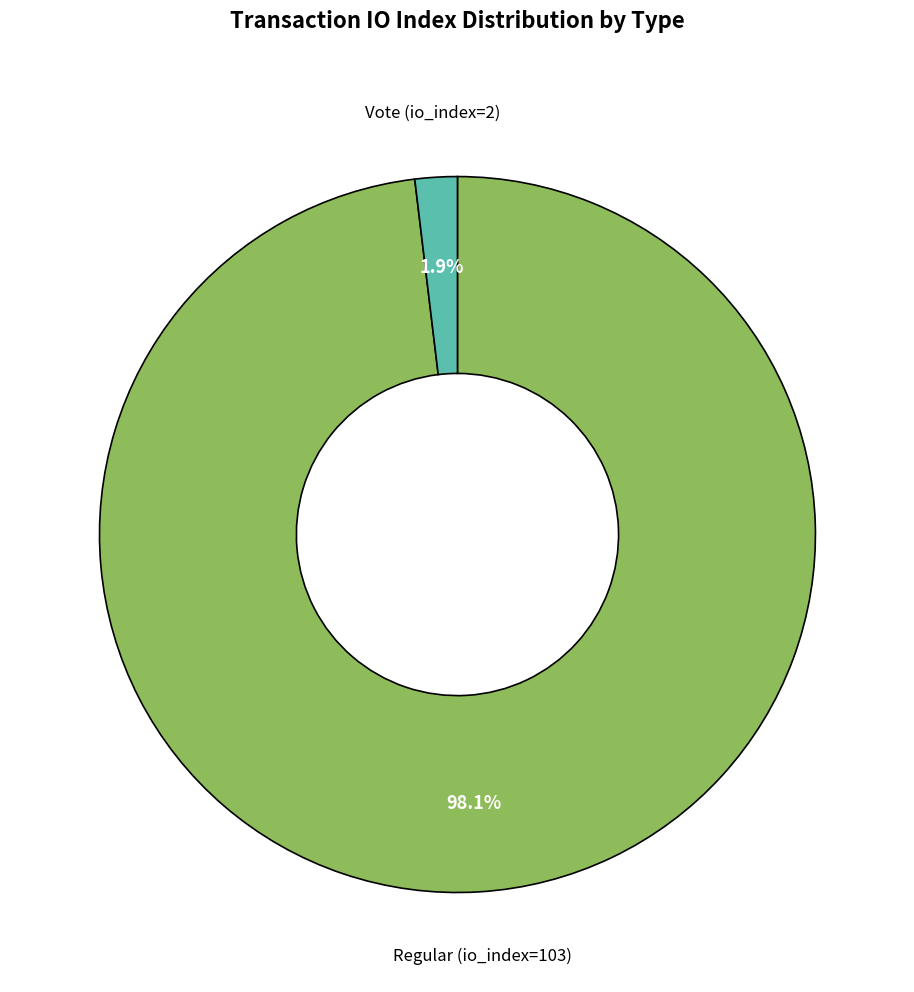

Does any single category account for the majority?

Yes